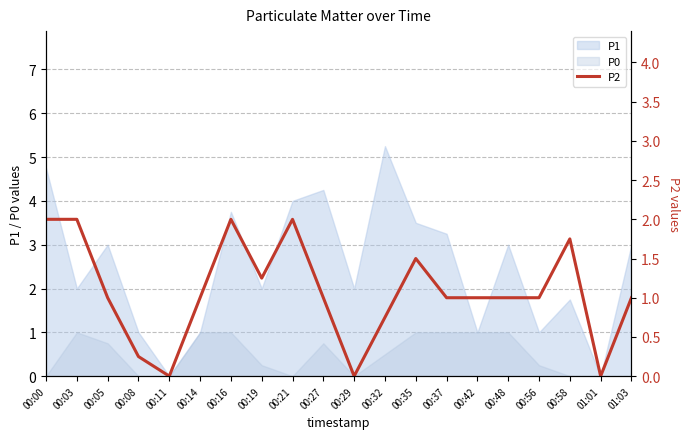

Reading right to left, extract all data points from this chart.

1.0	0.0	1.8	1.0	1.0	1.0	1.0	1.5	0.8	0.0	1.0	2.0	1.2	2.0	1.0	0.0	0.2	1.0	2.0	2.0